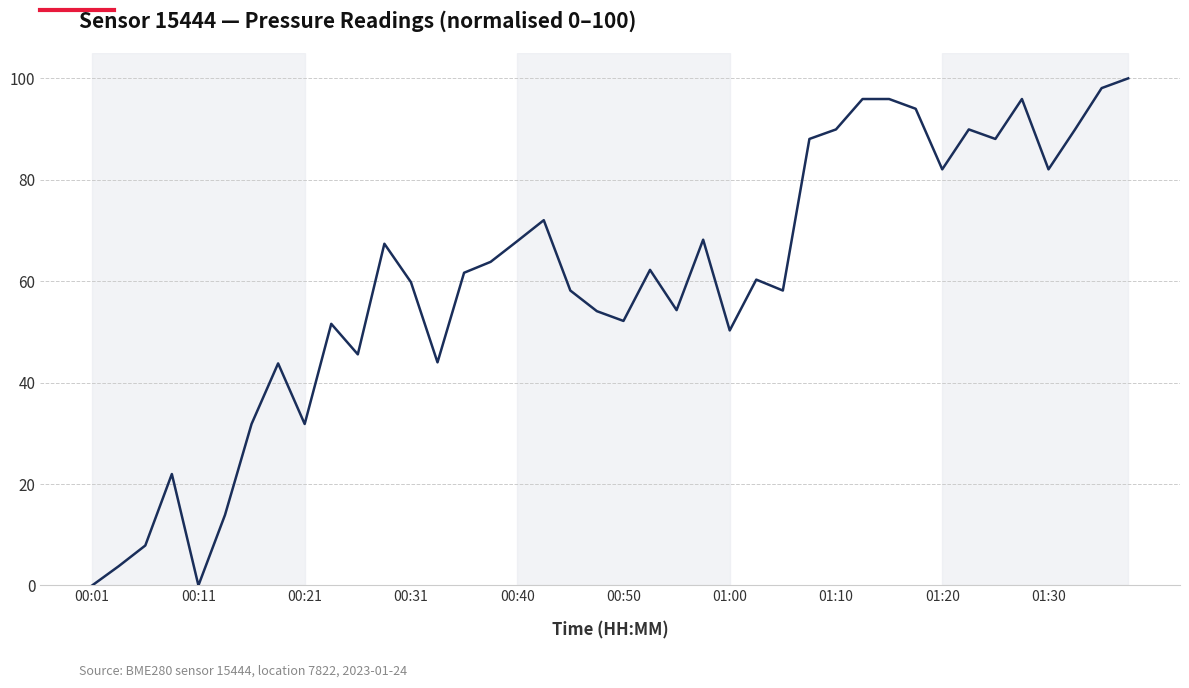

What is the maximum value shown in the chart?

100.0